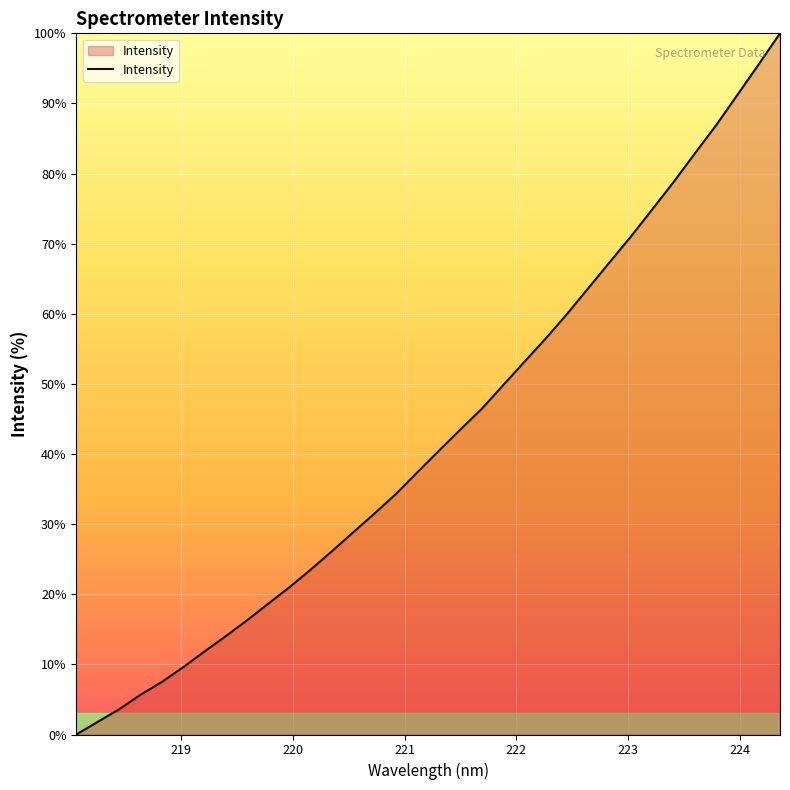

What is the average value?

42.8